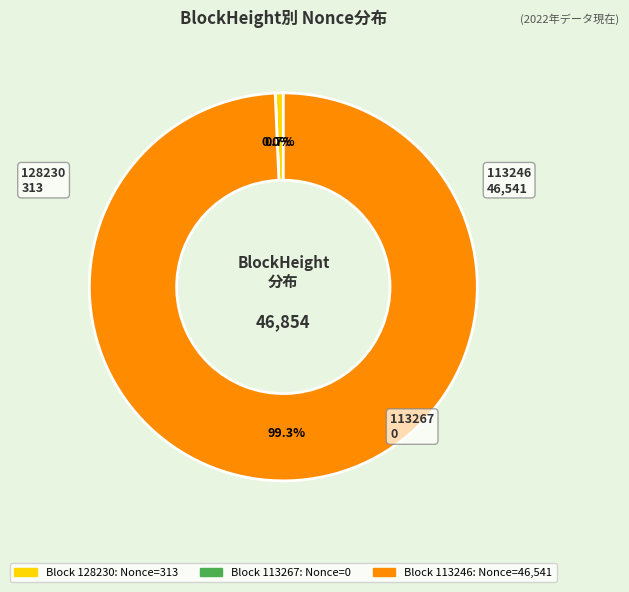

Count the number of slices in the pie.

3